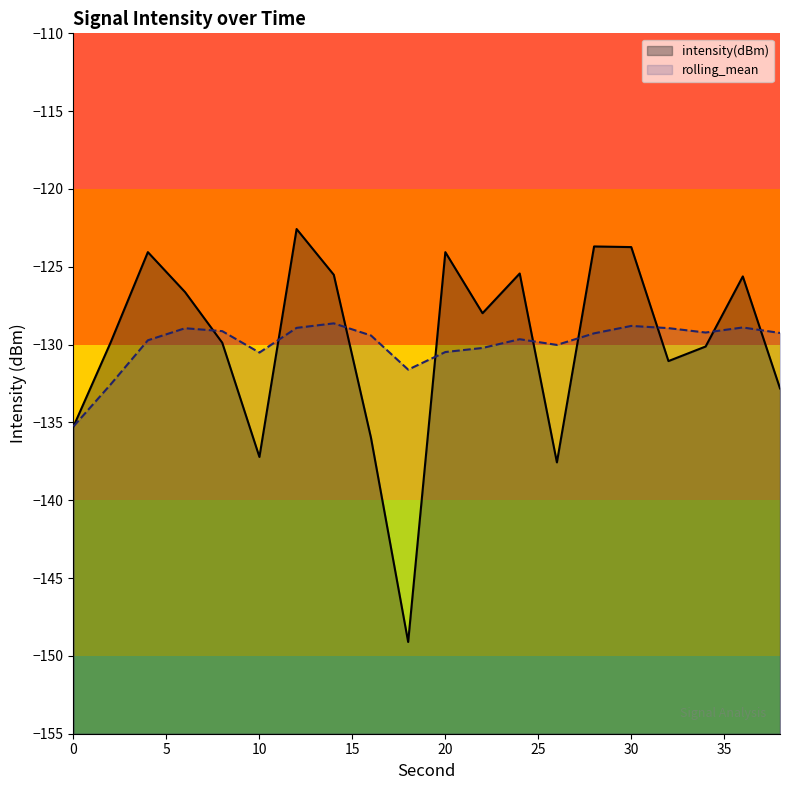

Reading right to left, transcribe all the data shown in this chart.

intensity(dBm): -132.8	-125.6	-130.1	-131.1	-123.7	-123.7	-137.6	-125.4	-128.0	-124.1	-149.1	-136.0	-125.5	-122.6	-137.2	-129.9	-126.6	-124.1	-129.9	-135.3
rolling_mean: -129.3	-128.9	-129.2	-128.9	-128.8	-129.3	-130.0	-129.7	-130.2	-130.5	-131.6	-129.4	-128.6	-128.9	-130.5	-129.1	-128.9	-129.7	-132.6	-135.3